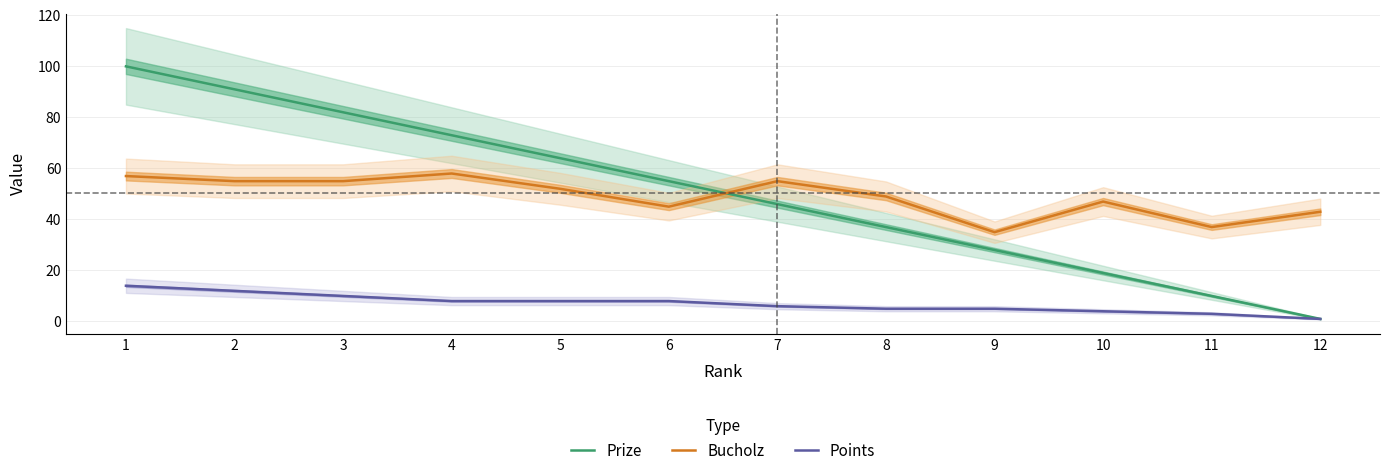

What is the smallest value displayed?

1